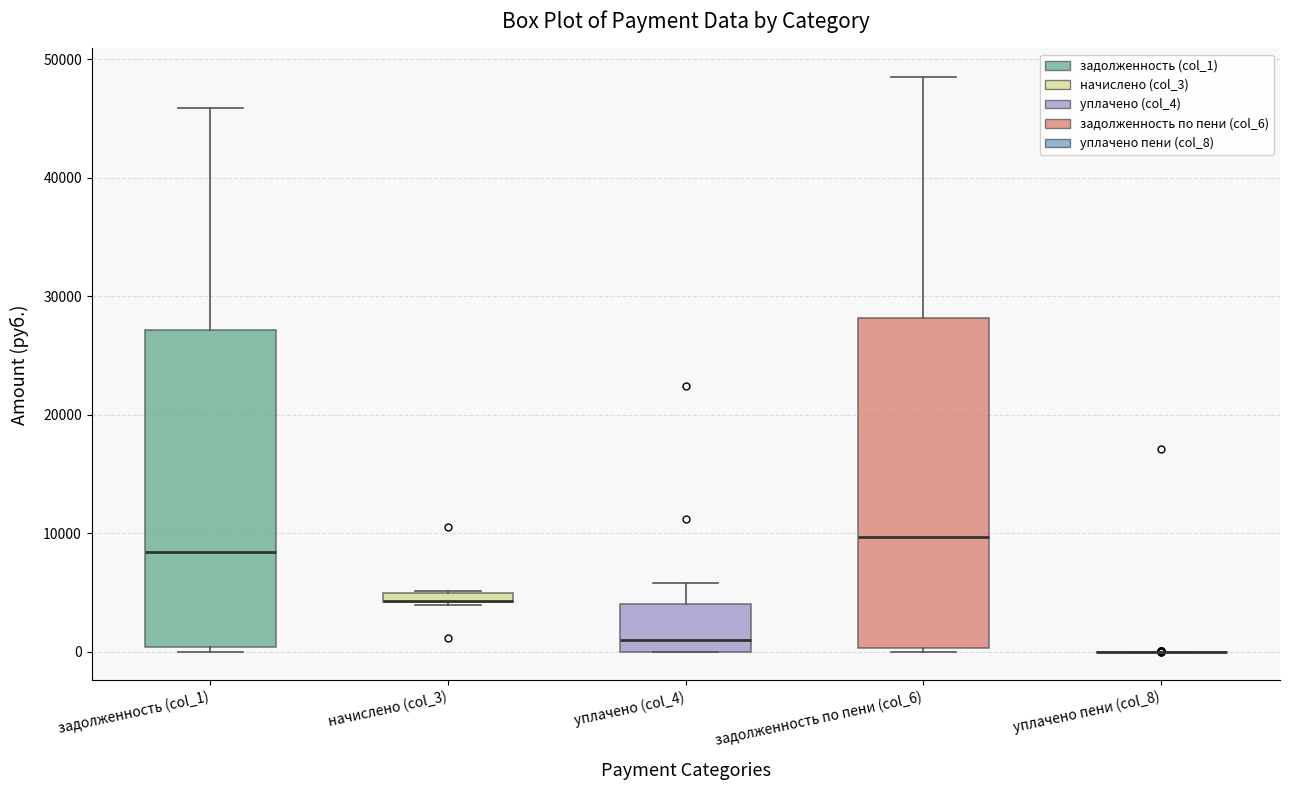

Where does the median line of the box for задолженность (col_1) sit on the y-axis? The values are not printed on the chart, so give them approximately, as read against the axis.

8000